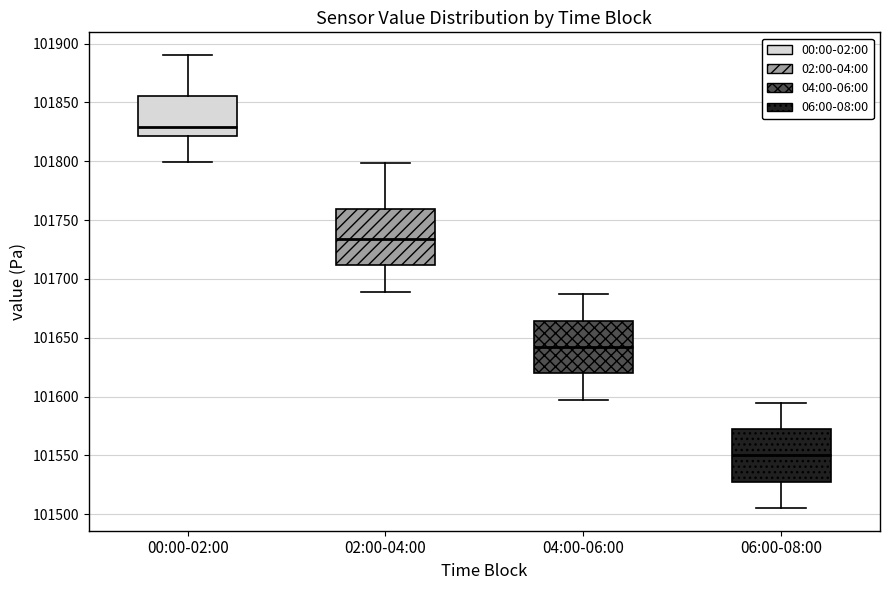

Which box's median line is the highest?

00:00-02:00